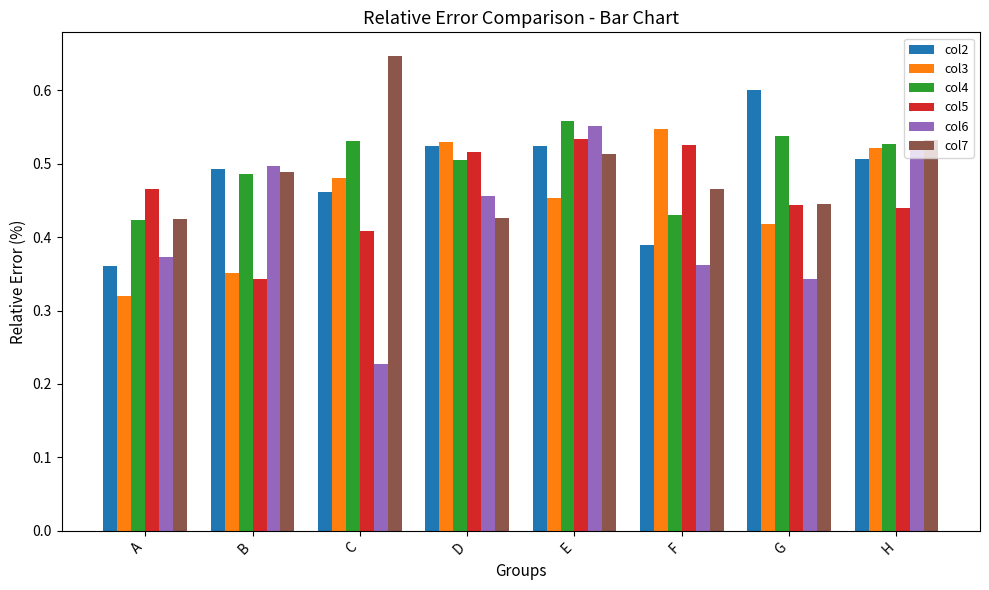

How many series are shown in this chart?

6